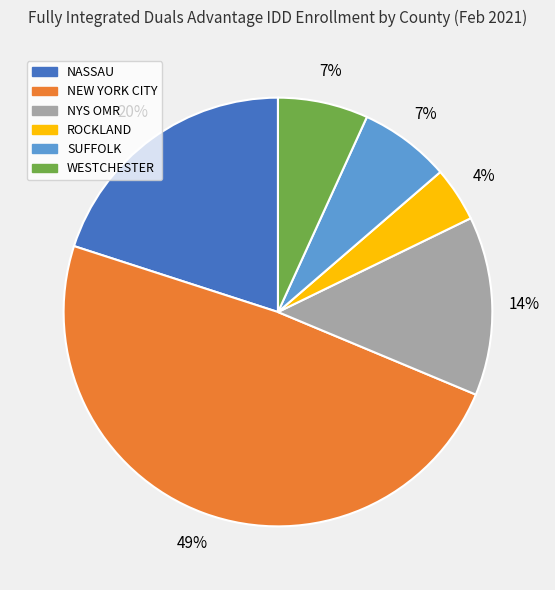

What is the largest slice in the pie chart?

NEW YORK CITY